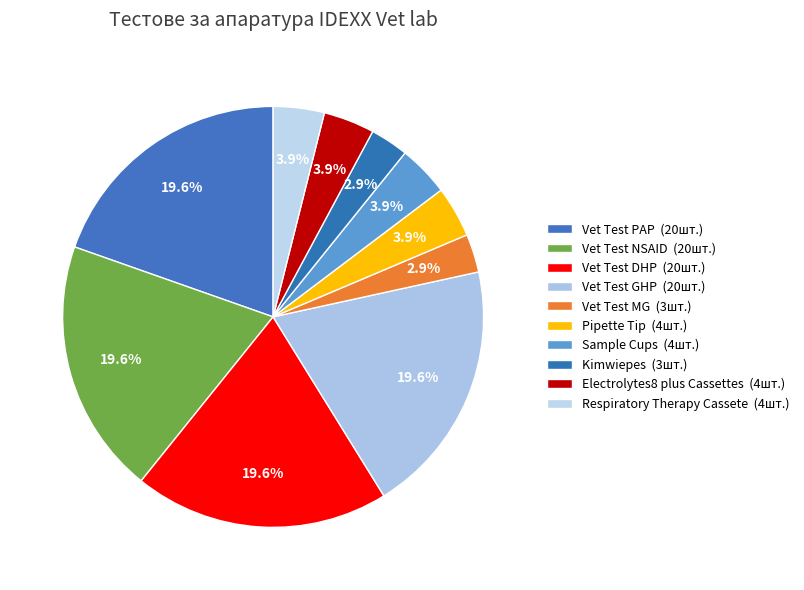

Rank the categories by value from lowest to highest.

Vet Test MG, Kimwiepes, Pipette Tip, Sample Cups, Electrolytes8 plus Cassettes, Respiratory Therapy Cassete, Vet Test PAP, Vet Test NSAID, Vet Test DHP, Vet Test GHP